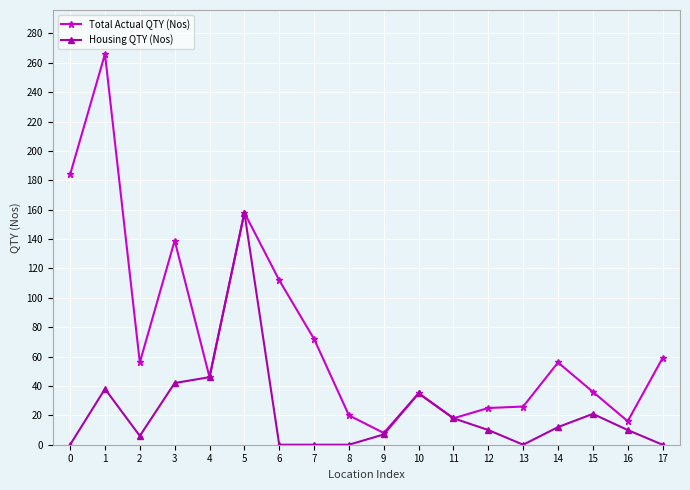

What are all the series names shown in the legend?

Total Actual QTY (Nos), Housing QTY (Nos)